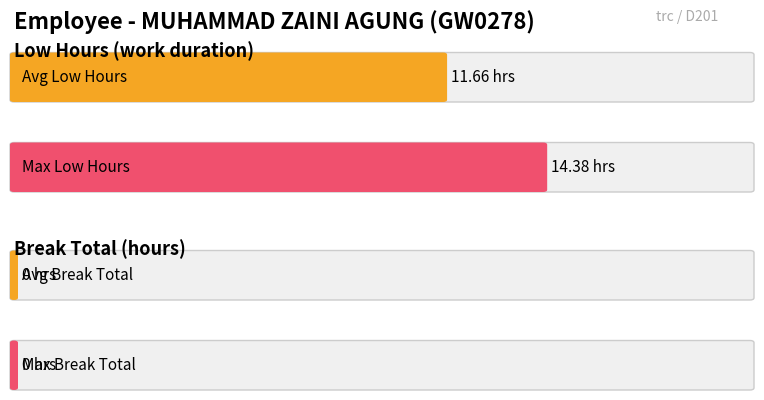

Is it true that Low (hours) equals 6.9 at 11-Fri?

False